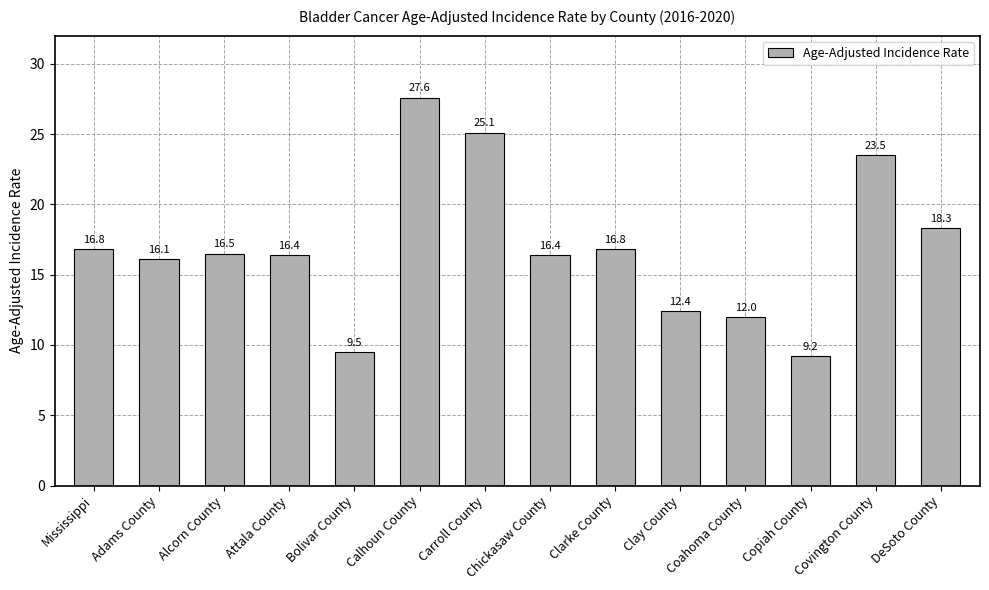

Count the number of values greater than 16.

10